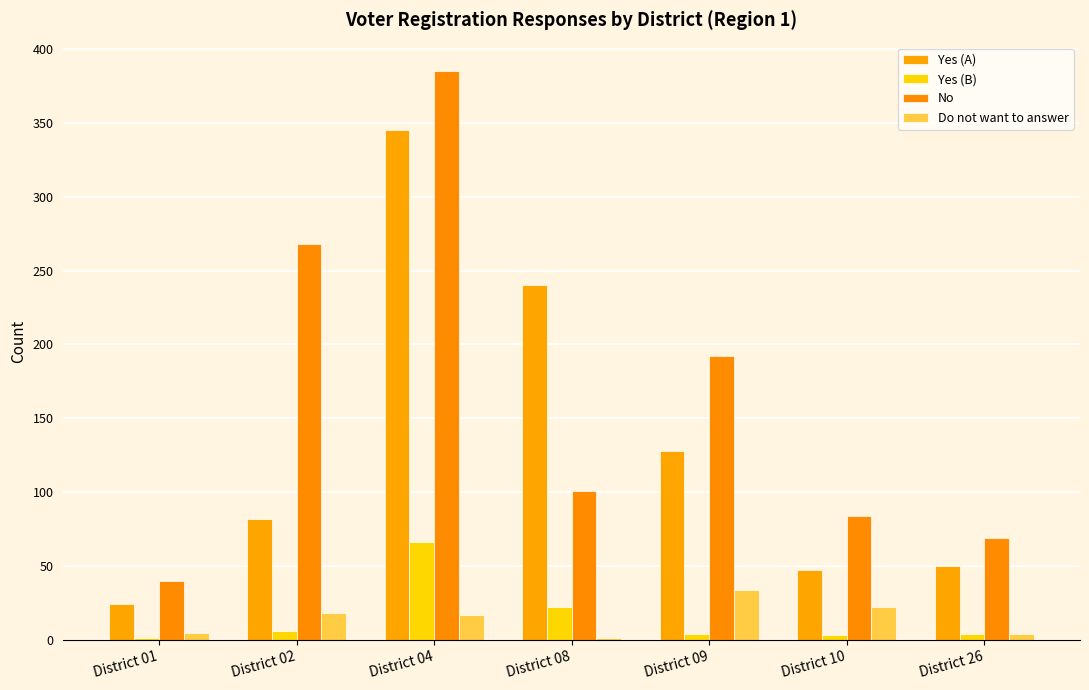

What are all the series names shown in the legend?

Yes (A), Yes (B), No, Do not want to answer